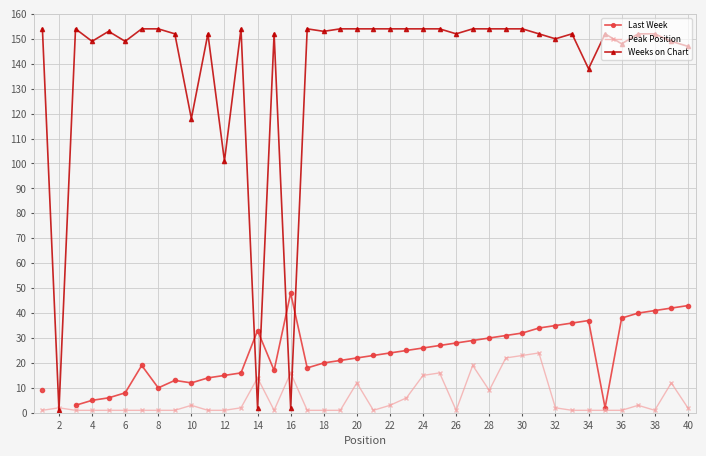

Is it true that Weeks on Chart equals 53 at 40?

False